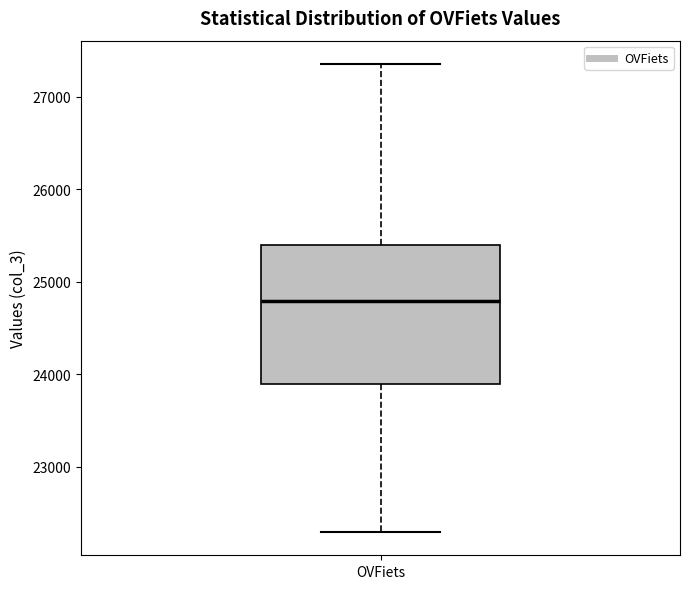

Where is the lower edge of the box for OVFiets on the y-axis? The values are not printed on the chart, so give them approximately, as read against the axis.

23900